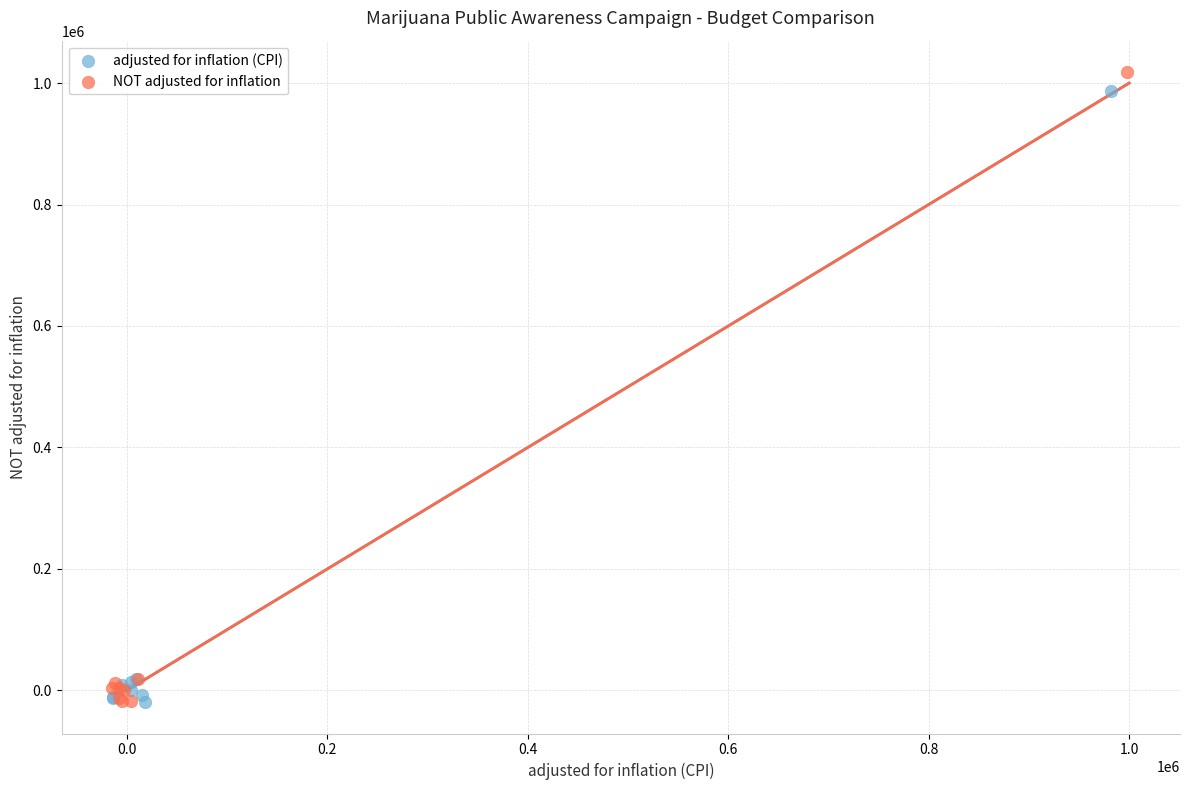

Which series has the largest Y range (max minus min)?

NOT adjusted for inflation